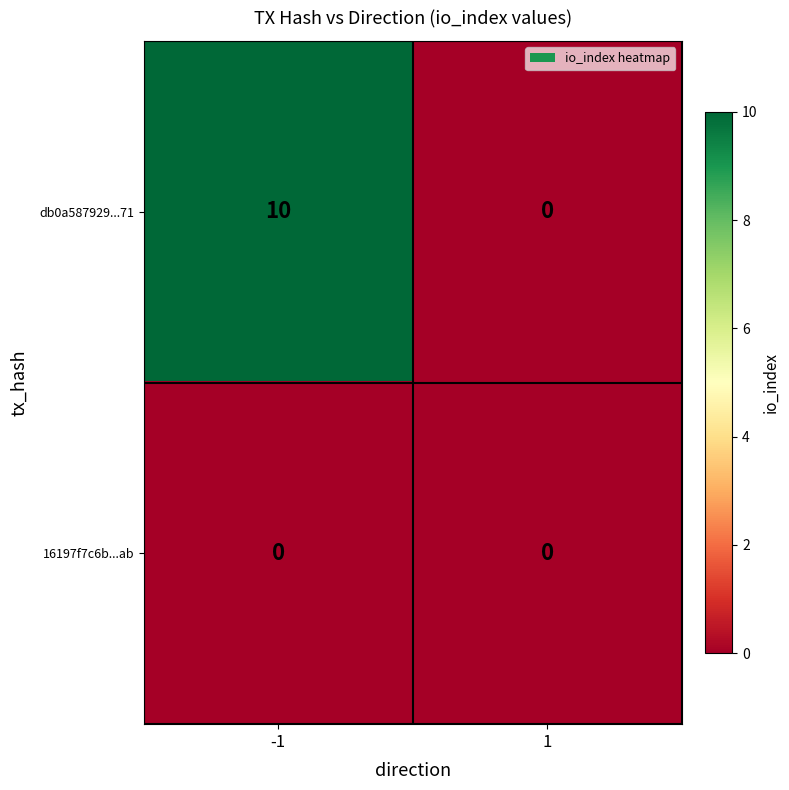

Which series has the largest total across all categories?

db0a587929...71